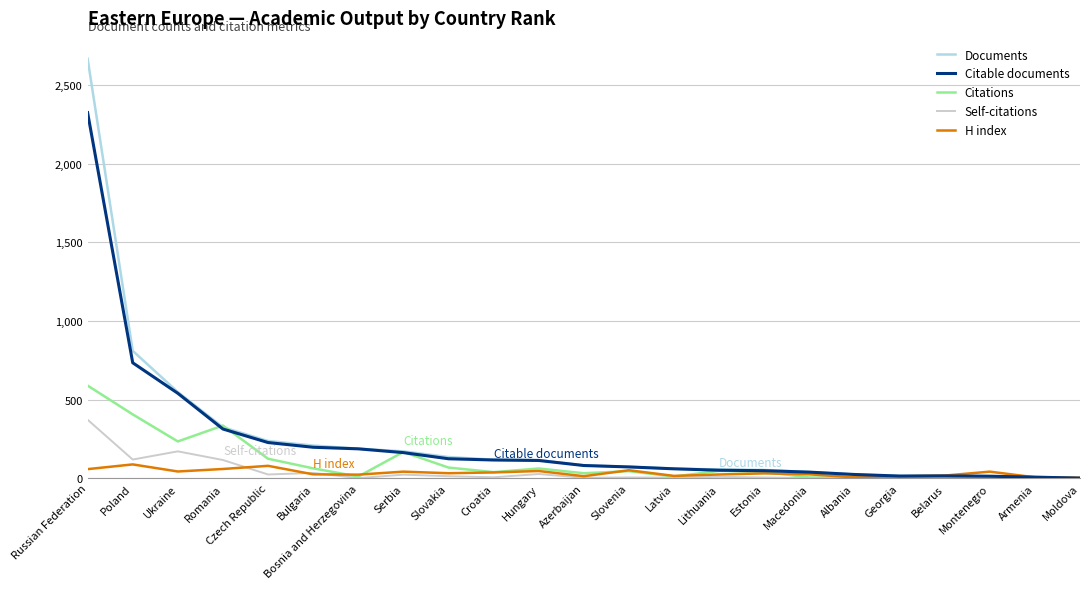

Does the chart have visible grid lines?

Yes